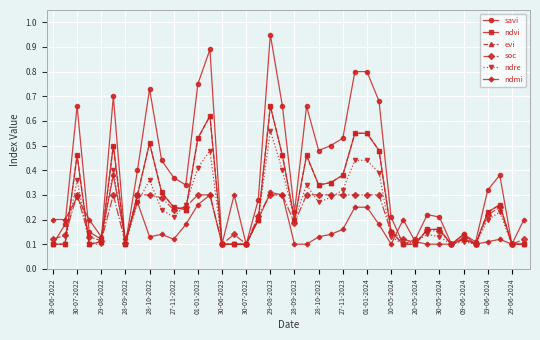

Reading right to left, transcribe all the data shown in this chart.

savi: 0.1	0.1	0.4	0.3	0.1	0.1	0.1	0.2	0.2	0.1	0.1	0.2	0.7	0.8	0.8	0.5	0.5	0.5	0.7	0.2	0.7	0.9	0.3	0.1	0.1	0.1	0.9	0.8	0.3	0.4	0.4	0.7	0.4	0.1	0.7	0.1	0.1	0.7	0.2	0.1
ndvi: 0.1	0.1	0.3	0.2	0.1	0.1	0.1	0.2	0.2	0.1	0.1	0.1	0.5	0.6	0.6	0.4	0.3	0.3	0.5	0.2	0.5	0.7	0.2	0.1	0.1	0.1	0.6	0.5	0.2	0.2	0.3	0.5	0.3	0.1	0.5	0.1	0.1	0.5	0.1	0.1
evi: 0.1	0.1	0.3	0.2	0.1	0.1	0.1	0.2	0.2	0.1	0.1	0.1	0.5	0.6	0.6	0.4	0.3	0.3	0.5	0.2	0.5	0.7	0.2	0.1	0.1	0.1	0.6	0.5	0.2	0.2	0.3	0.5	0.3	0.1	0.5	0.1	0.1	0.5	0.1	0.1
soc: 0.1	0.1	0.2	0.2	0.1	0.1	0.1	0.2	0.2	0.1	0.1	0.1	0.3	0.3	0.3	0.3	0.3	0.3	0.3	0.2	0.3	0.3	0.2	0.1	0.1	0.1	0.3	0.3	0.3	0.2	0.3	0.3	0.3	0.1	0.3	0.1	0.1	0.3	0.1	0.1
ndre: 0.1	0.1	0.2	0.2	0.1	0.1	0.1	0.1	0.1	0.1	0.1	0.1	0.4	0.4	0.4	0.3	0.3	0.3	0.3	0.2	0.4	0.6	0.2	0.1	0.1	0.1	0.5	0.4	0.3	0.2	0.2	0.4	0.3	0.1	0.4	0.1	0.1	0.4	0.1	0.1
ndmi: 0.2	0.1	0.1	0.1	0.1	0.1	0.1	0.1	0.1	0.1	0.2	0.1	0.2	0.2	0.2	0.2	0.1	0.1	0.1	0.1	0.3	0.3	0.2	0.1	0.3	0.1	0.3	0.3	0.2	0.1	0.1	0.1	0.3	0.1	0.4	0.1	0.2	0.3	0.2	0.2